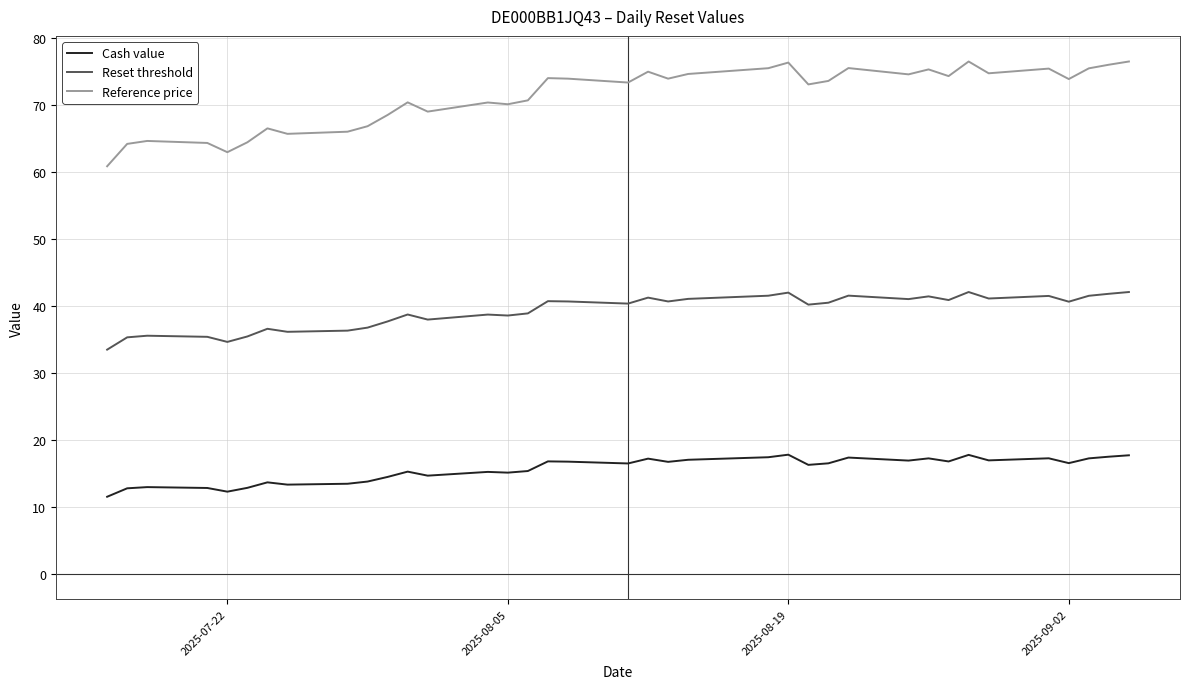

True or false: Cash value and Reference price cross at least once.

False